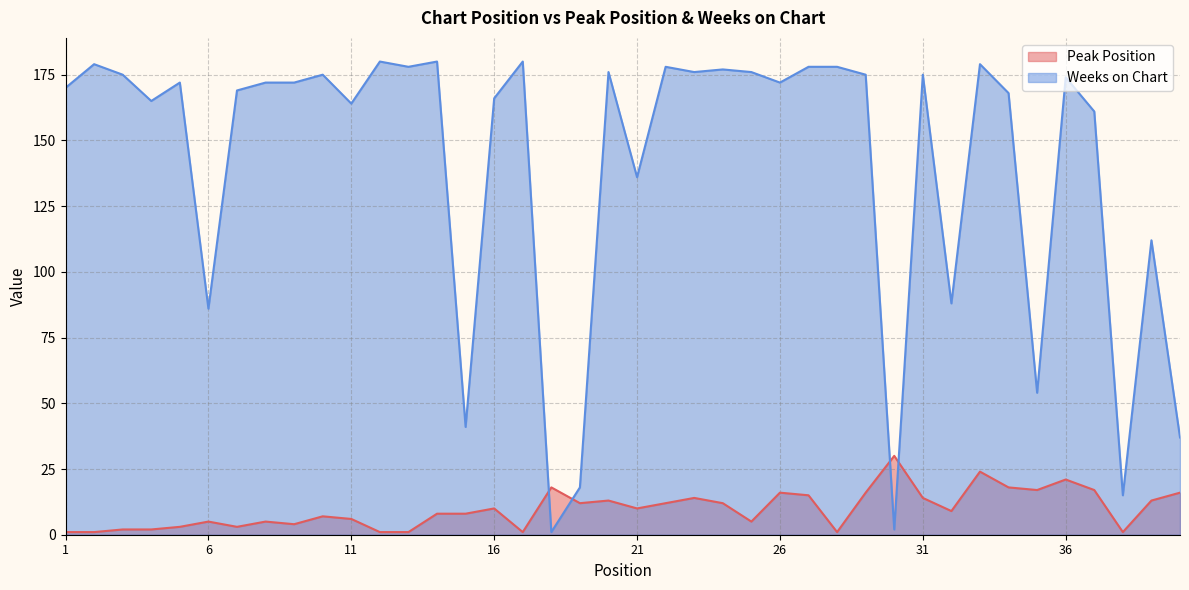

Between 8 and 19, which is larger?

19